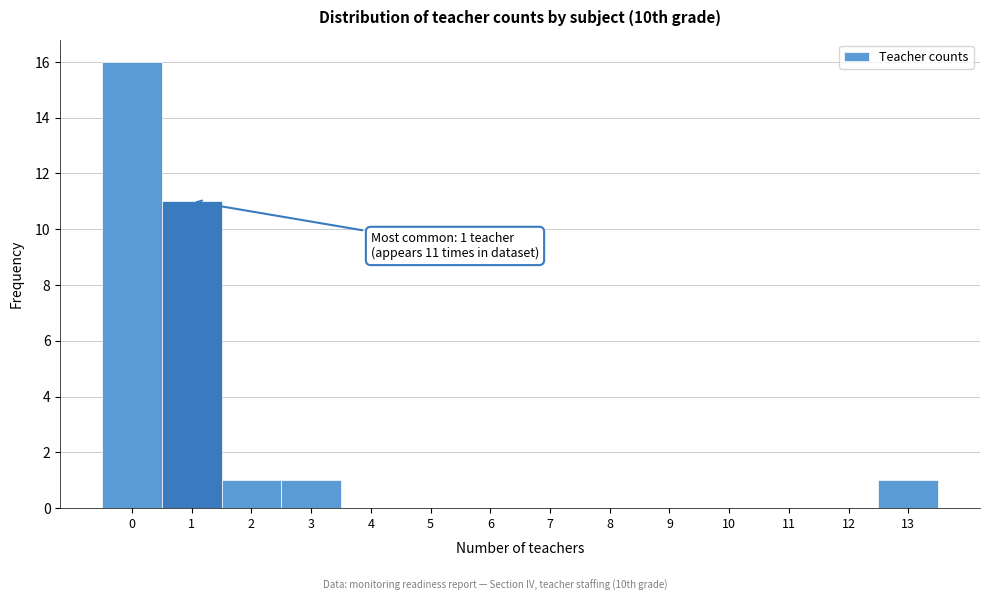

Over which range of the x-axis is the bar tallest?

-0.5 to 0.5